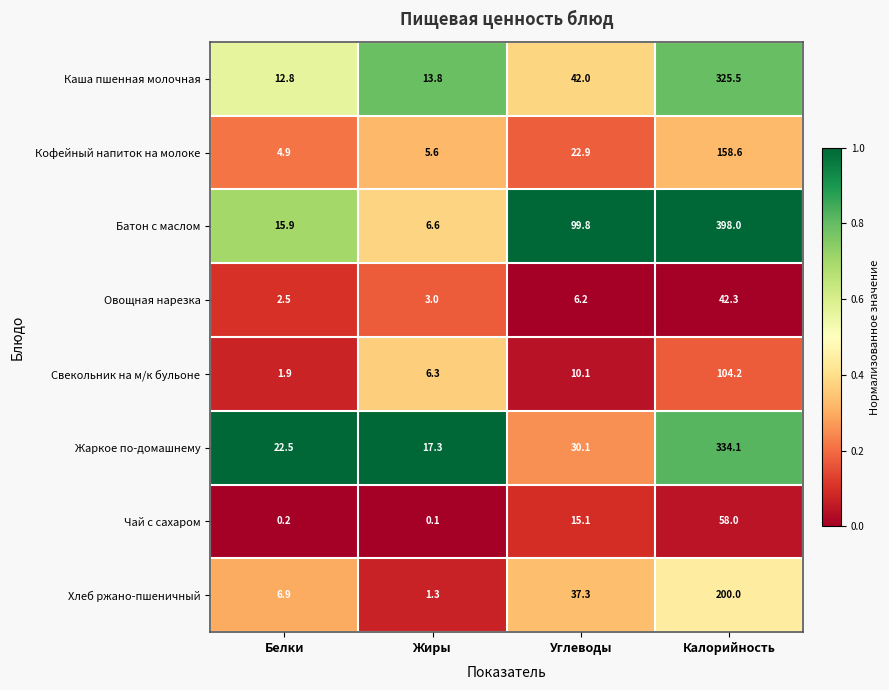

What is the maximum value shown in the chart?

398.0